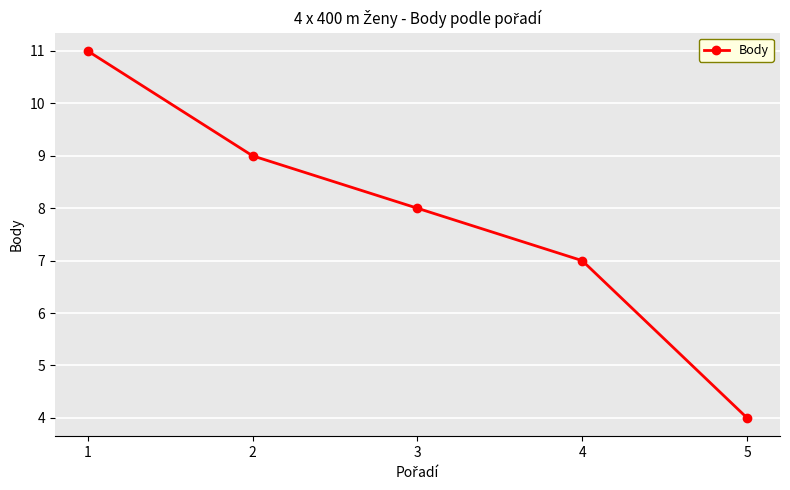

List the labels in order of value, smallest first.

5, 4, 3, 2, 1